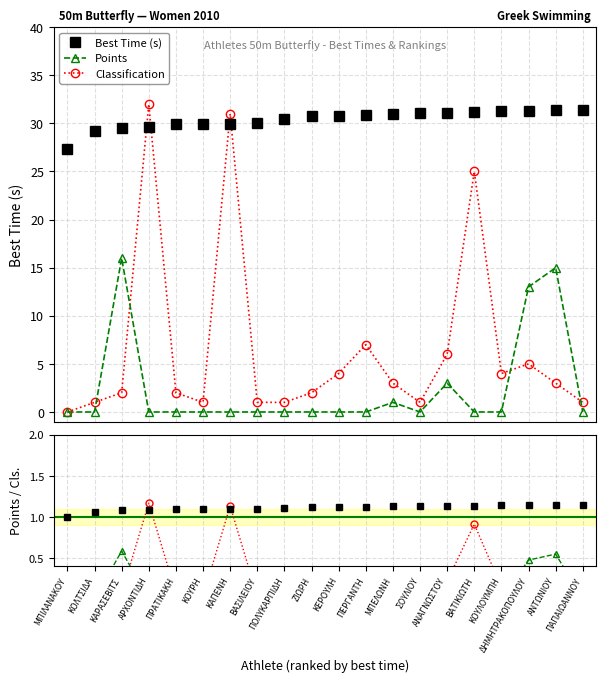

Which series has the widest spread of values?

Classification